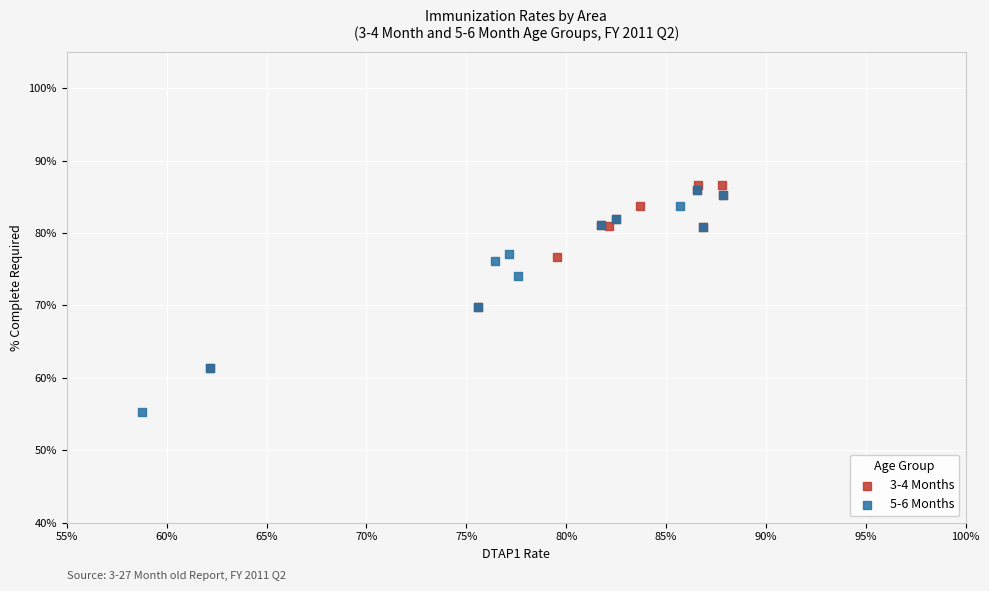

What are all the series names shown in the legend?

3-4 Months, 5-6 Months